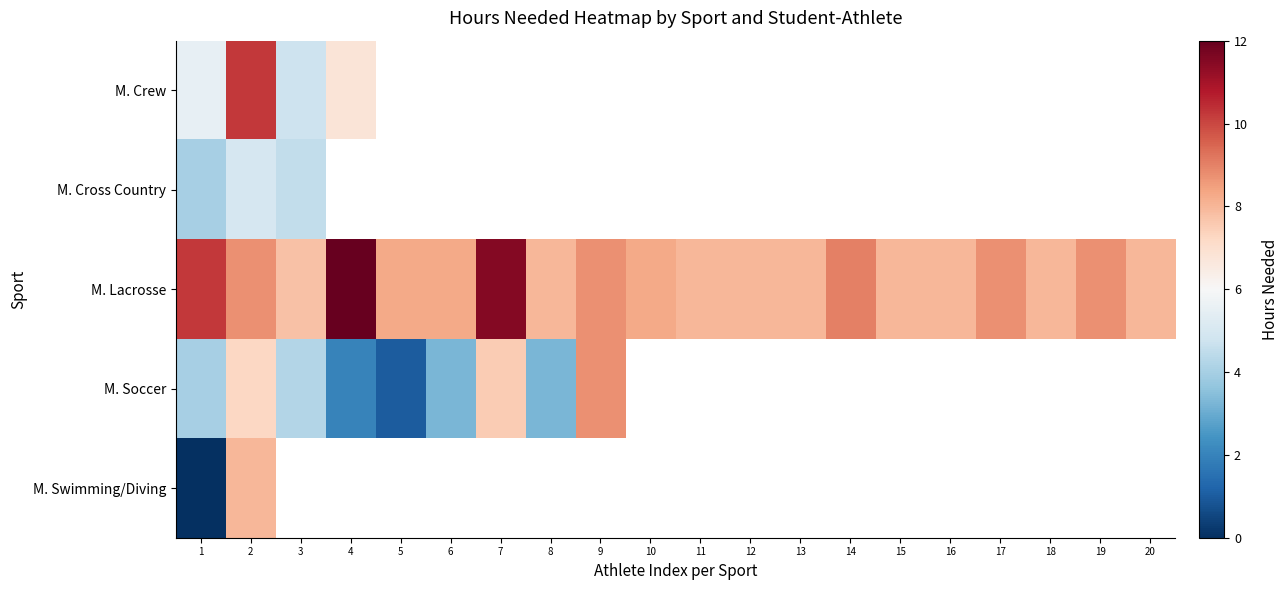

At which label does M. Soccer reach its peak?

9